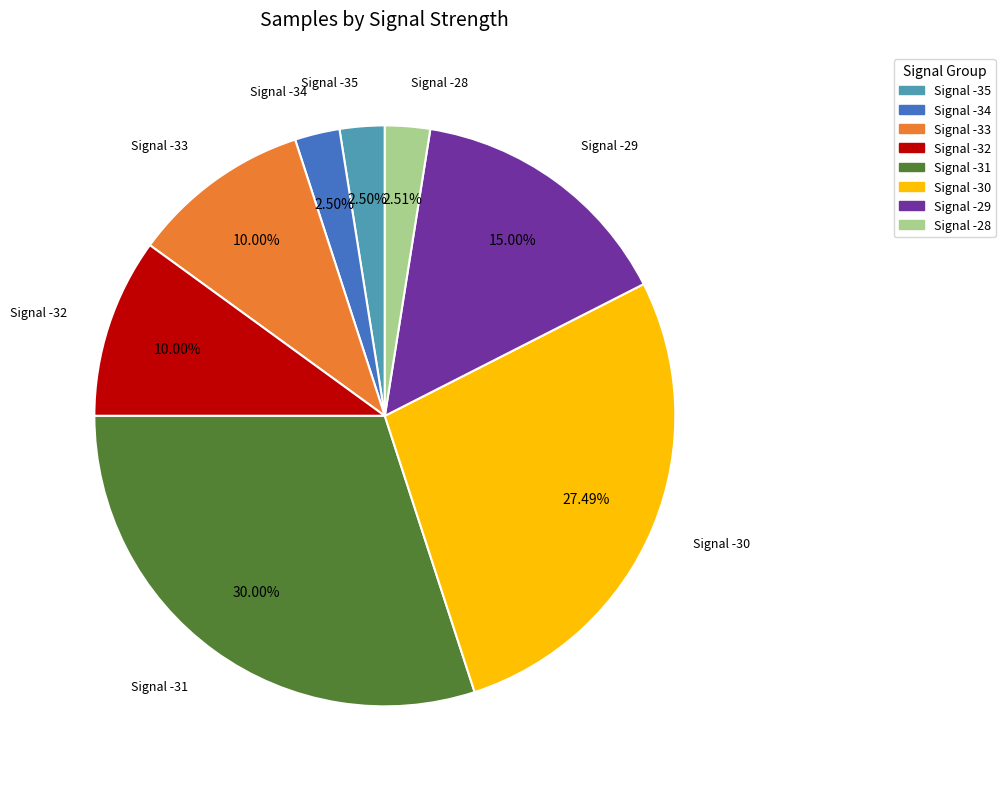

Count the number of slices in the pie.

8